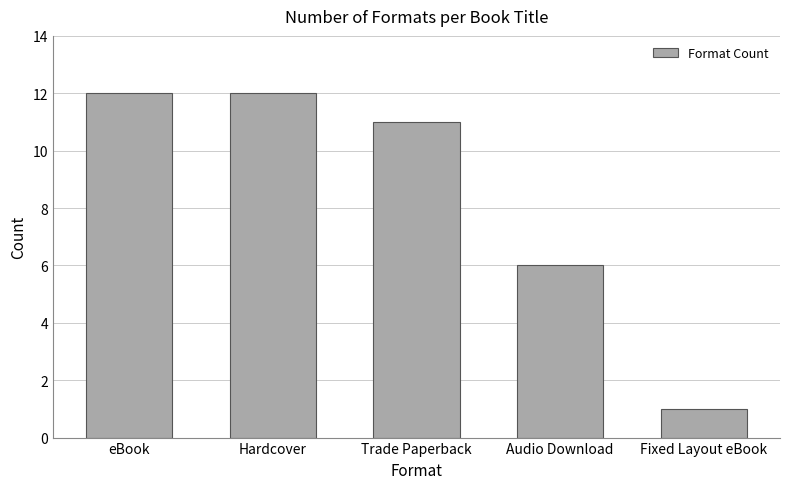

How many bars are there in total?

5